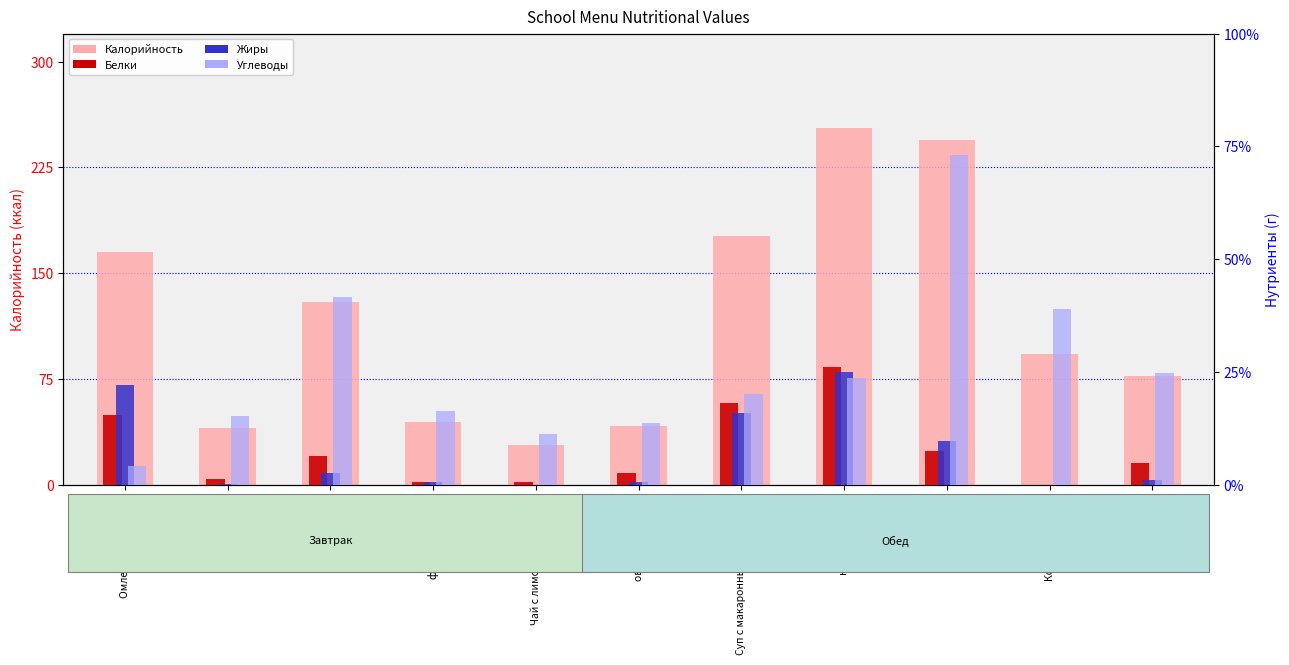

At which category is the sum across all series the highest?

Каша рисовая